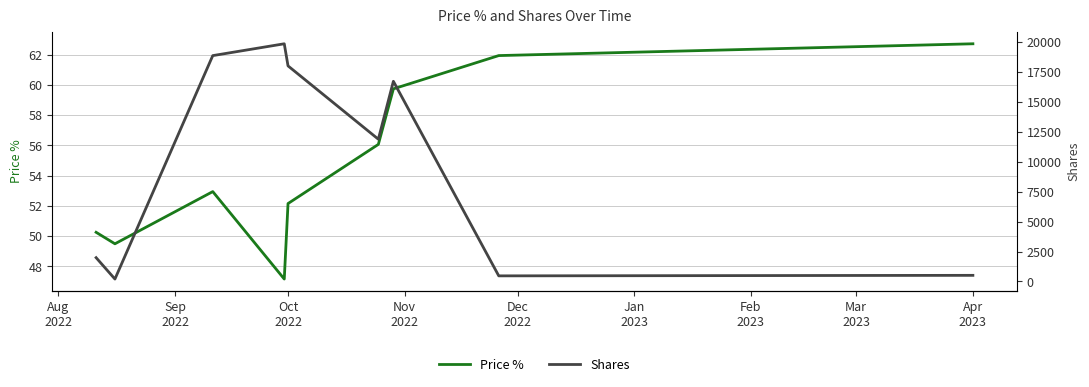

What is the minimum value for Price %?

47.2